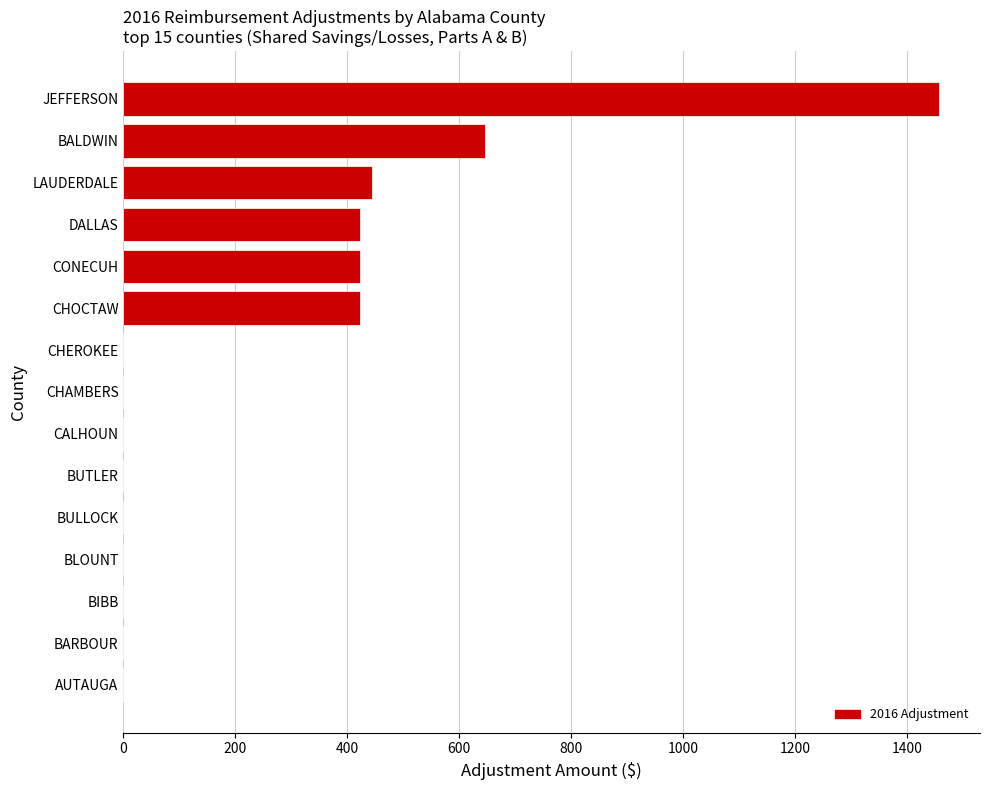

At which label is the value closest to 728?

BALDWIN